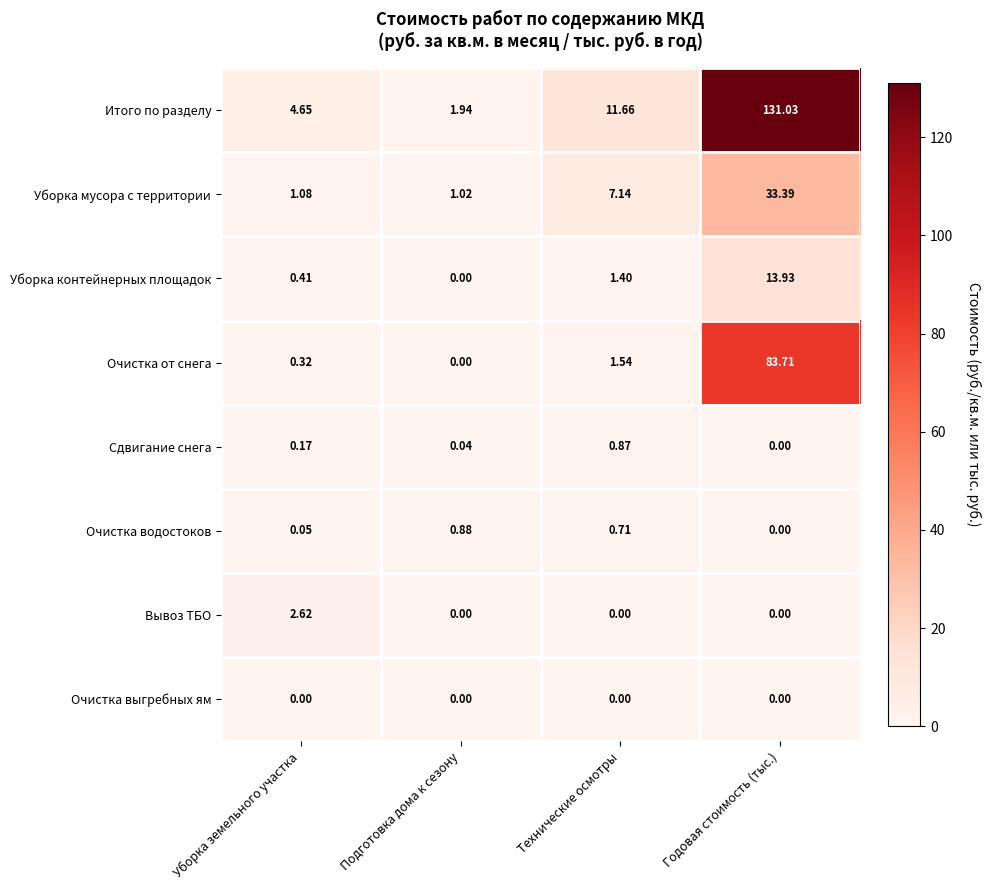

At which category is the sum across all series the highest?

Годовая стоимость (тыс.)